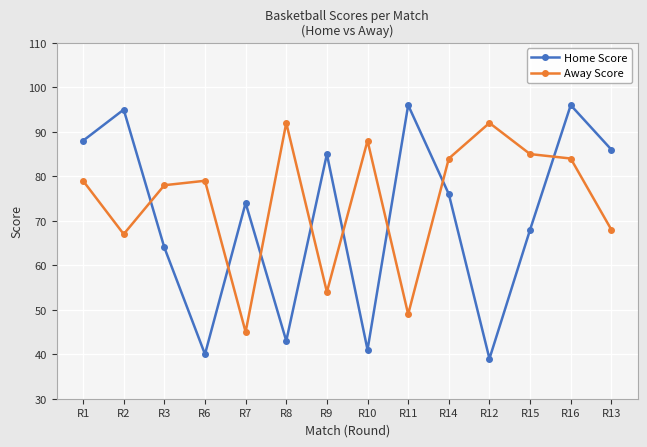

What is the lowest value of the Home Score series?

39